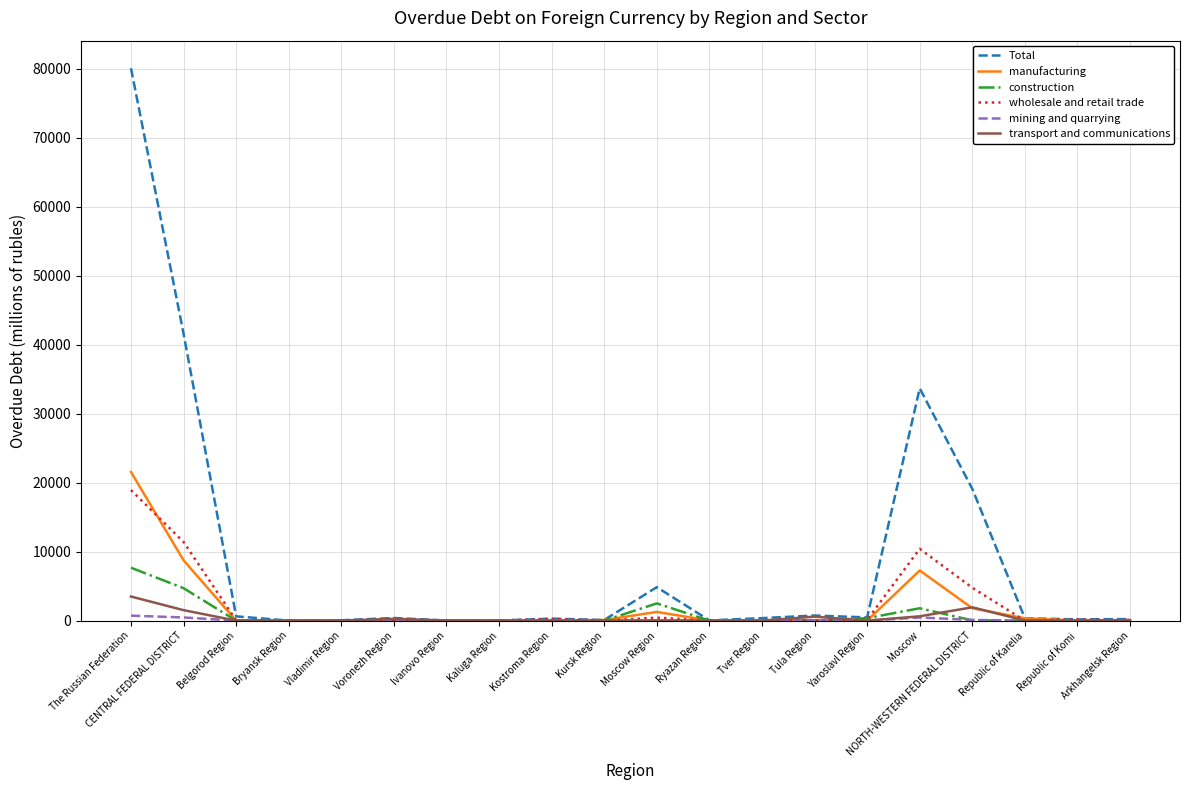

Which series has the largest range (max minus min)?

Total